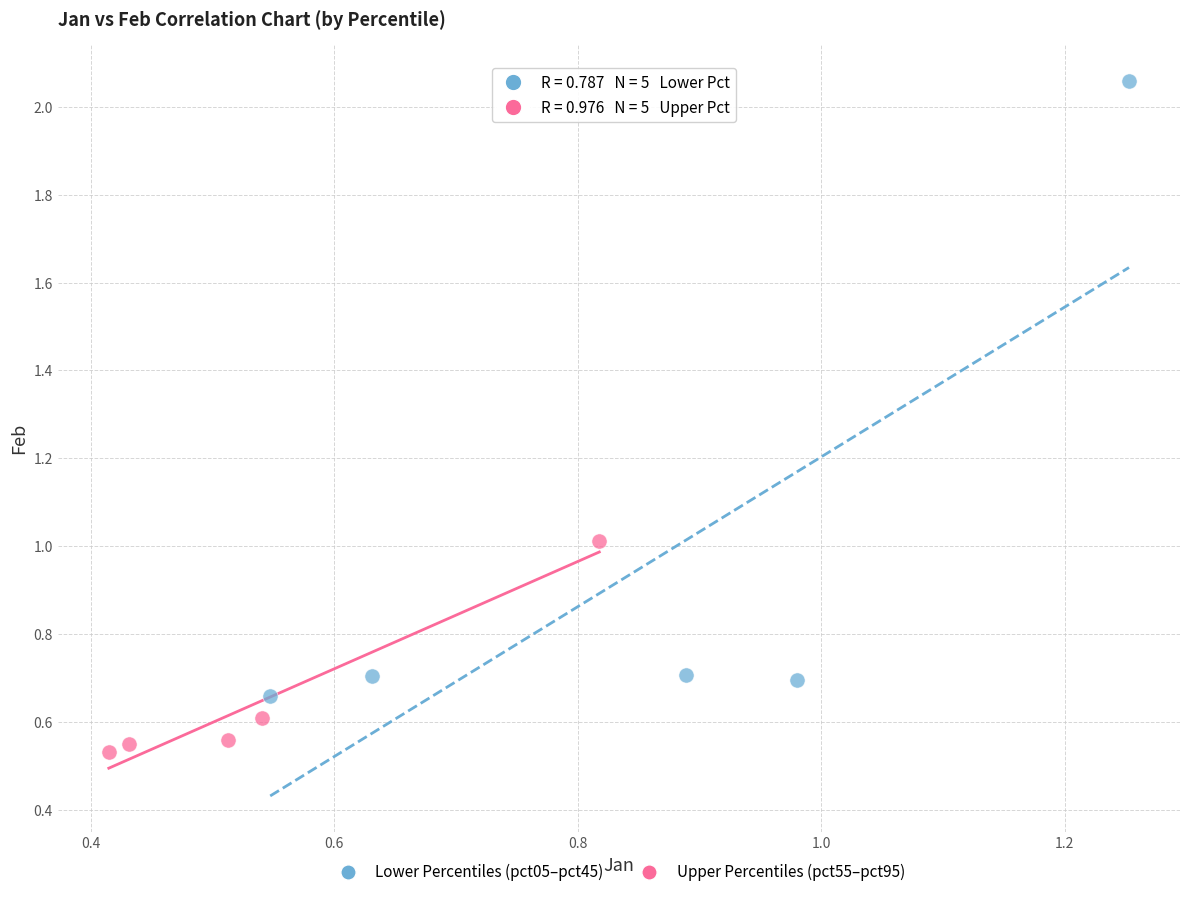

Which series contains the lowest Y value?

Upper Percentiles (pct55–pct95)